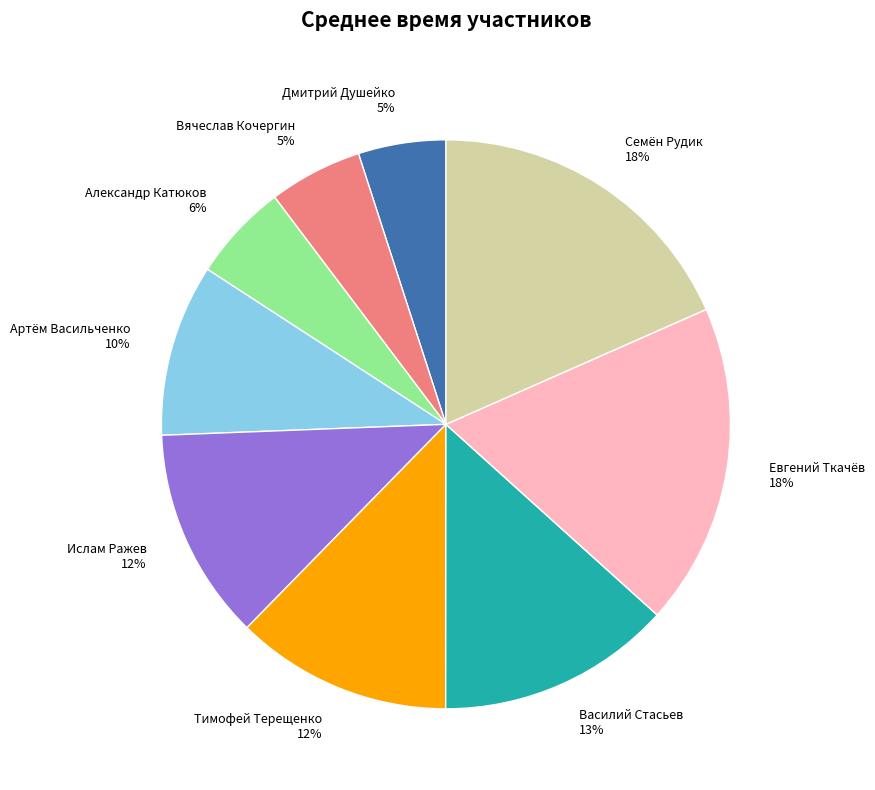

Is Семён Рудик the majority of the pie?

No